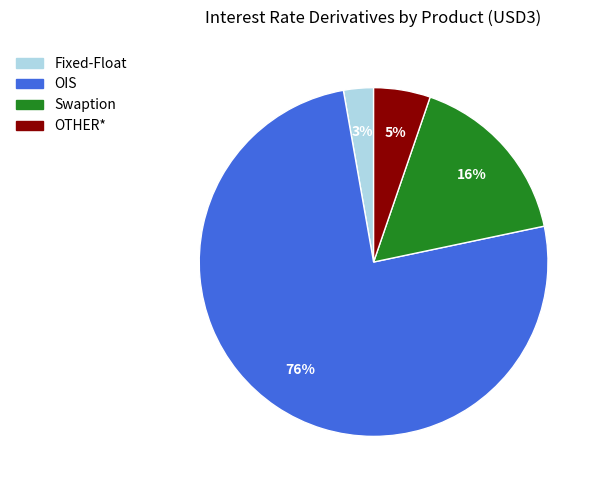

Count the number of slices in the pie.

4